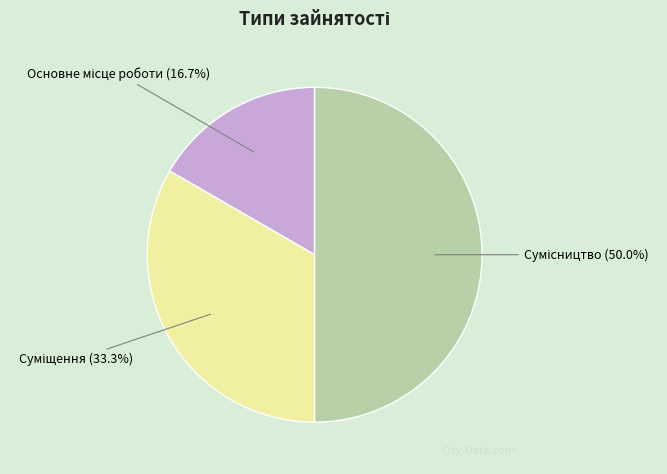

Is it true that Основне місце роботи is 17% of the pie?

True